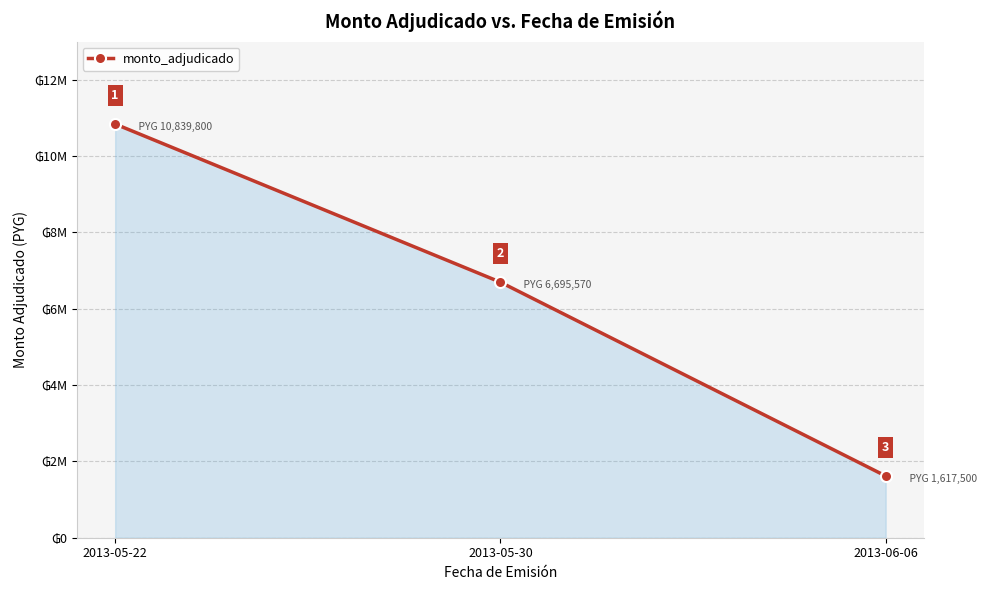

What is the minimum value shown in the chart?

1617500